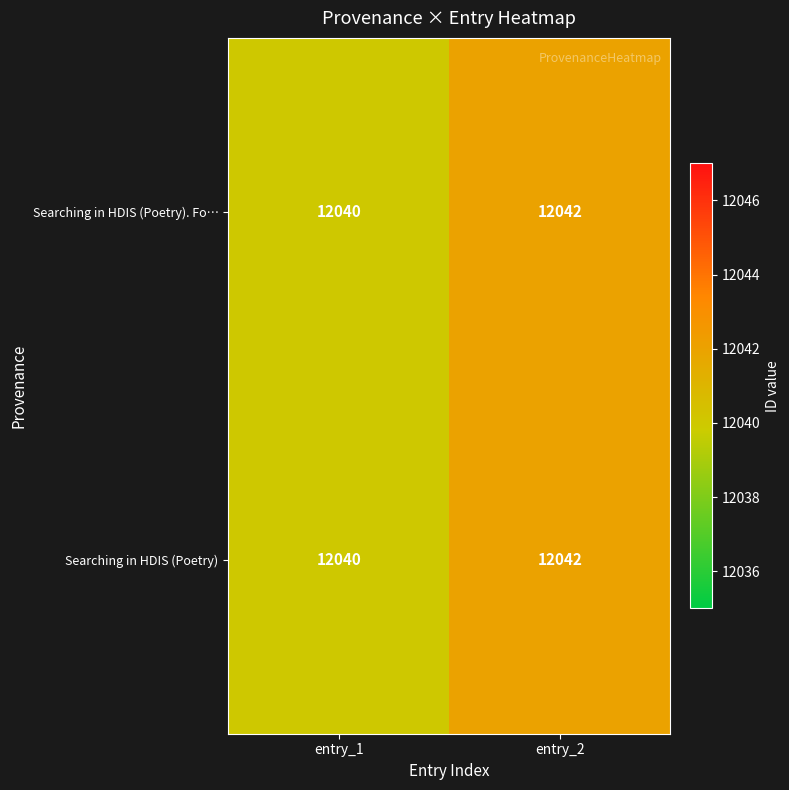

At which category is the sum across all series the highest?

entry_2